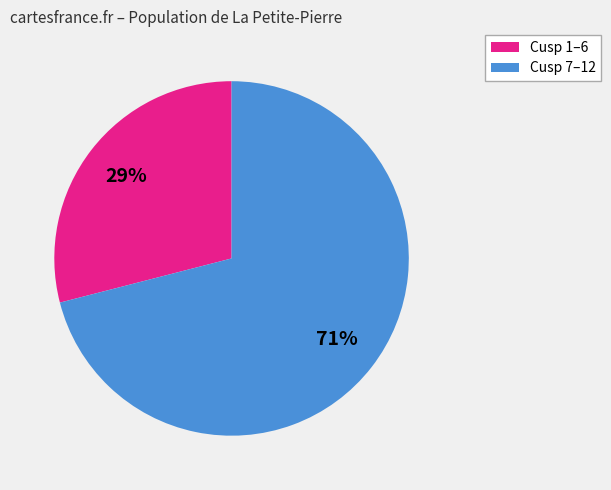

What is the ratio of the value at Cusp 7–12 to the value at Cusp 1–6?

2.4